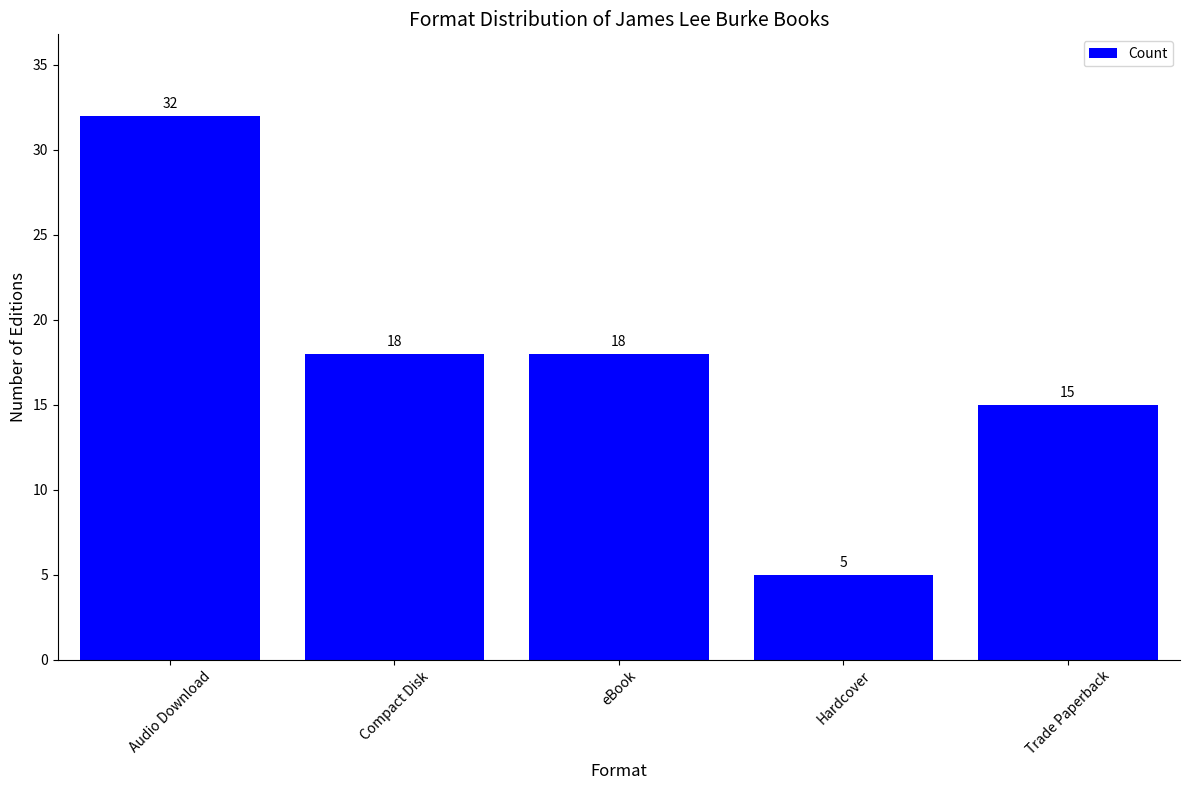

Count the number of categories in the chart.

5